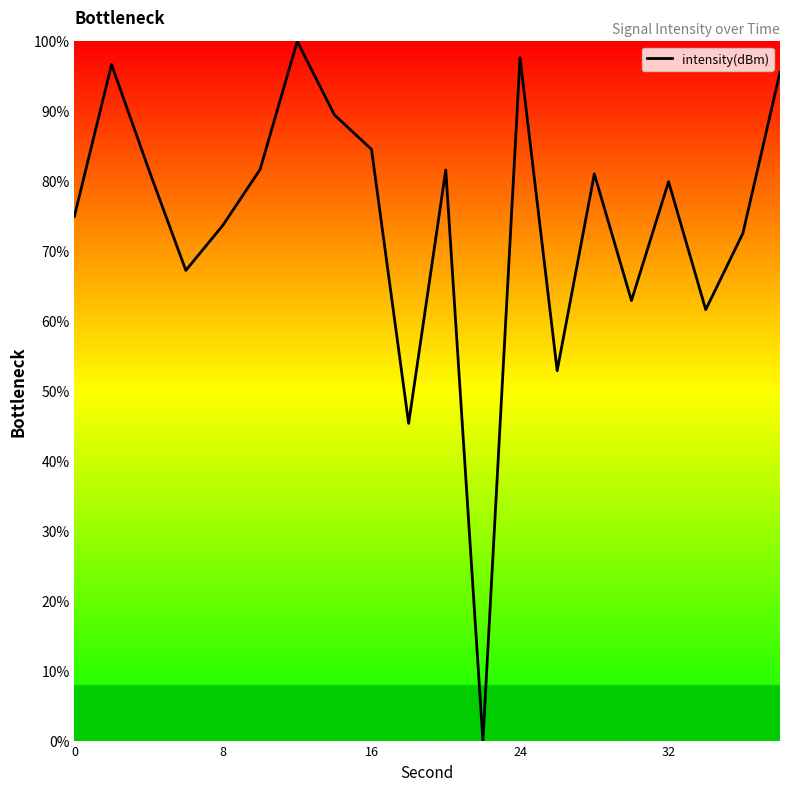

What is the greatest value displayed?

100.0